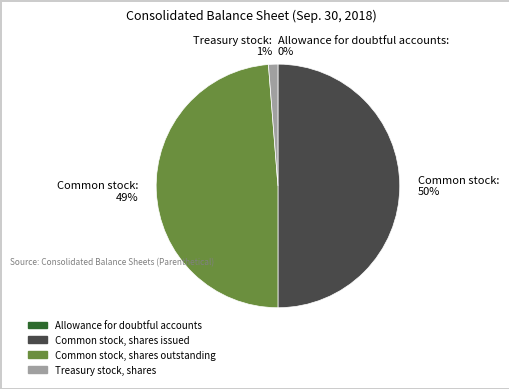

Does Treasury stock, shares account for over 50% of the chart?

No